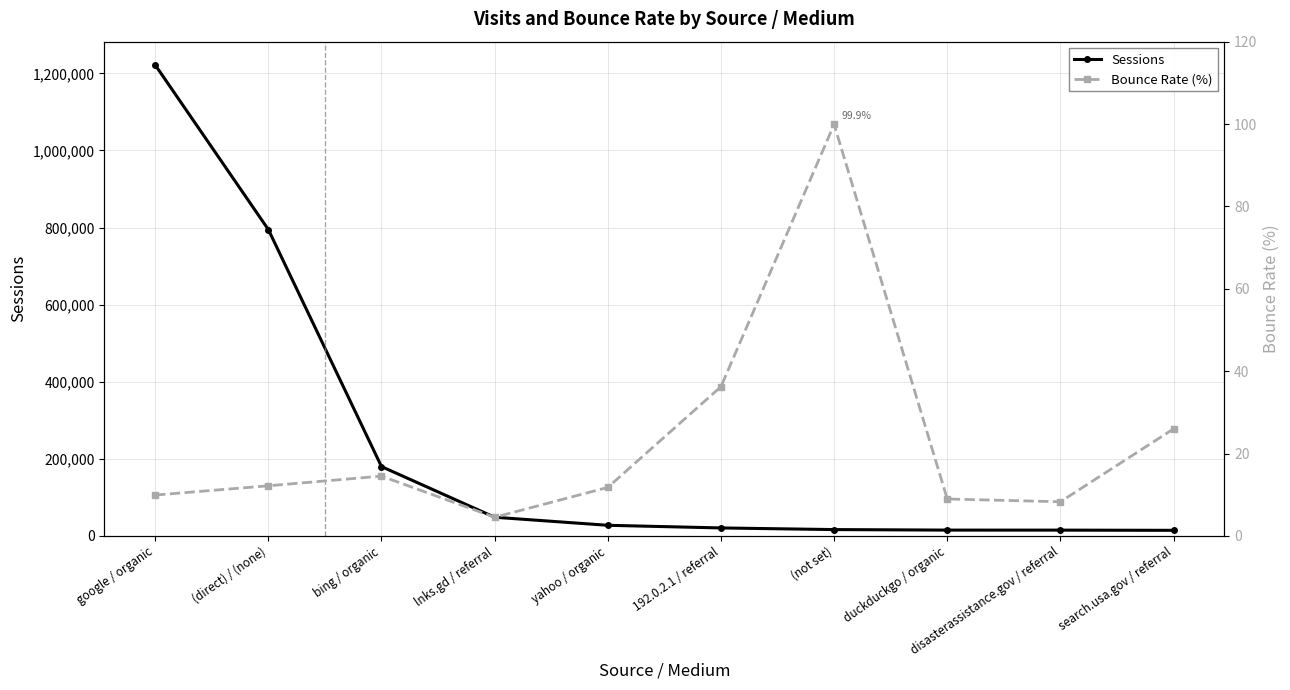

Reading left to right, extract all data points from this chart.

Sessions: google / organic=1221978.0	(direct) / (none)=794868.0	bing / organic=179864.0	lnks.gd / referral=48434.0	yahoo / organic=27535.0	192.0.2.1 / referral=20668.0	(not set)=16417.0	duckduckgo / organic=15078.0	disasterassistance.gov / referral=15018.0	search.usa.gov / referral=14477.0
Bounce Rate (%): google / organic=9.9	(direct) / (none)=12.2	bing / organic=14.5	lnks.gd / referral=4.5	yahoo / organic=11.8	192.0.2.1 / referral=36.2	(not set)=99.9	duckduckgo / organic=9.0	disasterassistance.gov / referral=8.3	search.usa.gov / referral=26.0